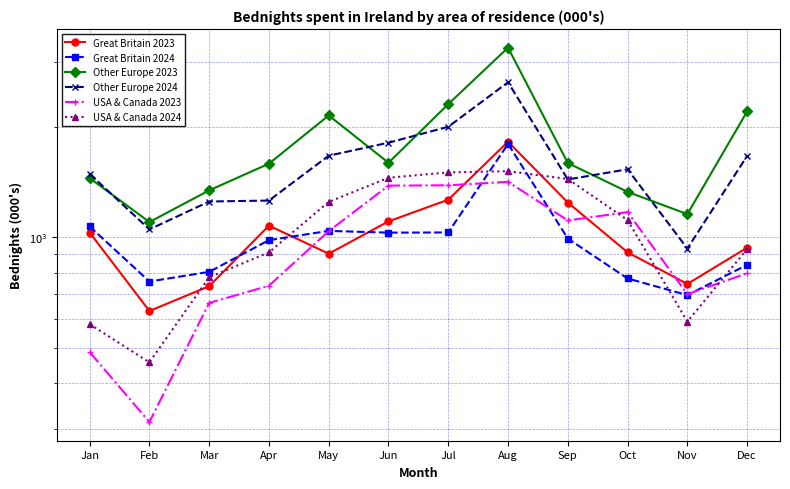

Which series changed the most between Jul and Aug?

Other Europe 2023